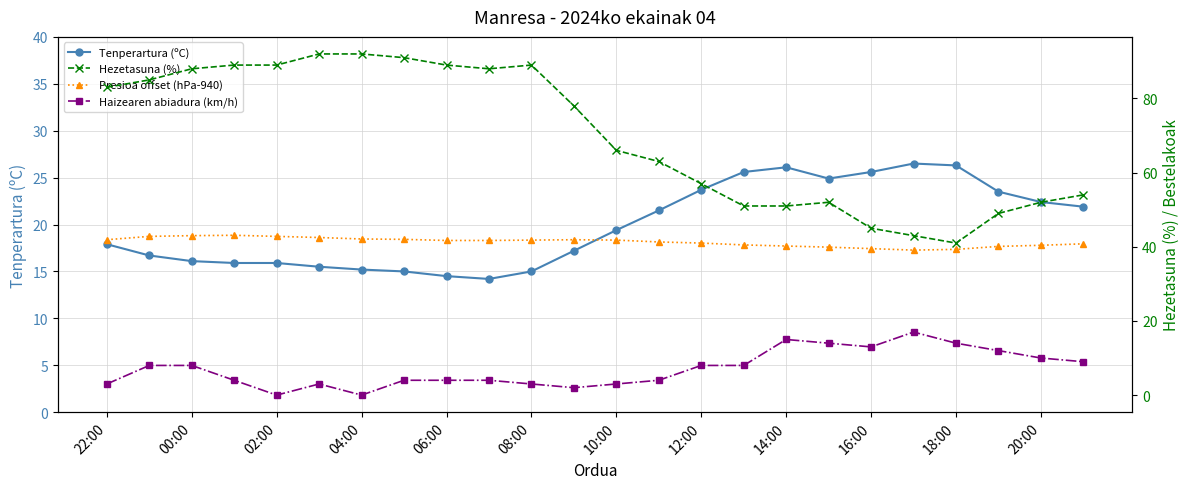

In Tenperartura (ºC), how many points are lower than both neighbors (excluding endpoints)?

2